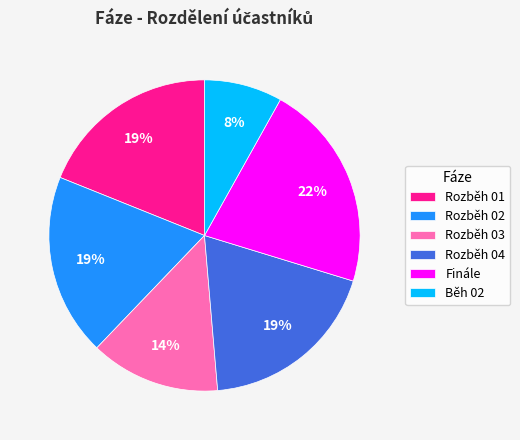

Do Běh 02 and Rozběh 02 together represent more than half of the pie?

No